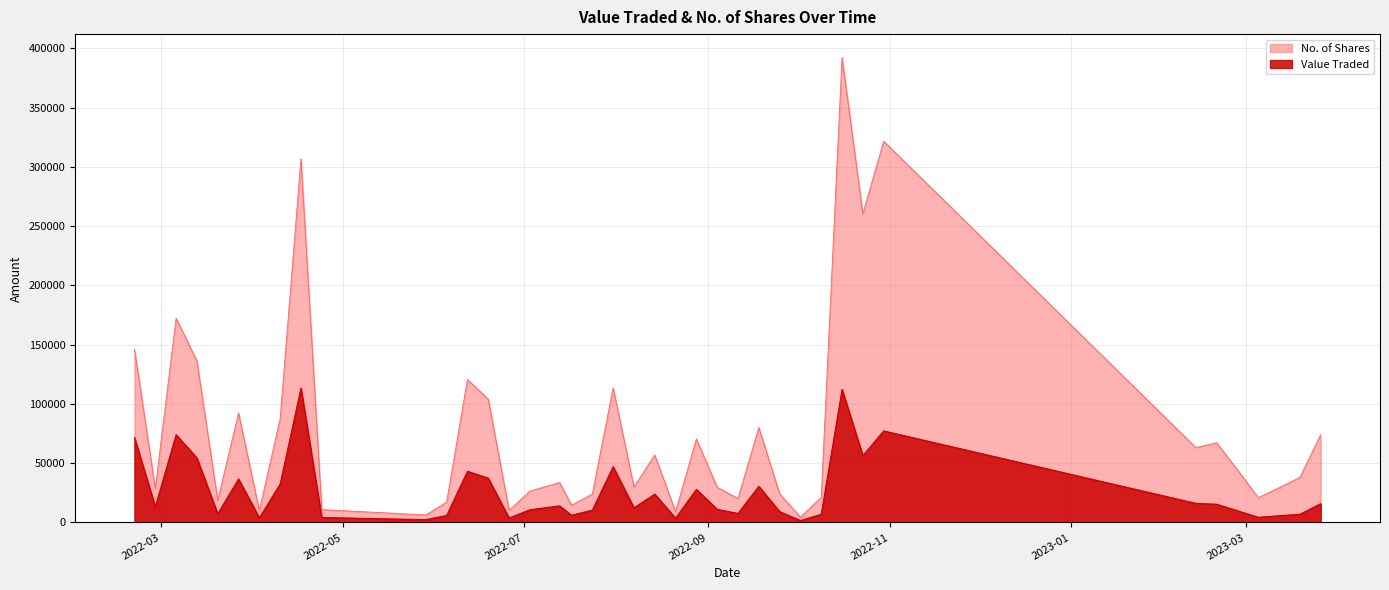

The Value Traded series shows 9212 at 25/09/2022. True or false?

True